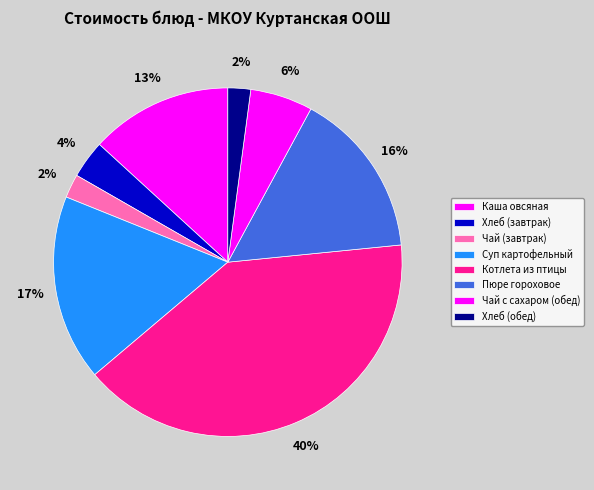

To the nearest percent, what portion does Котлета из птицы represent?

40%